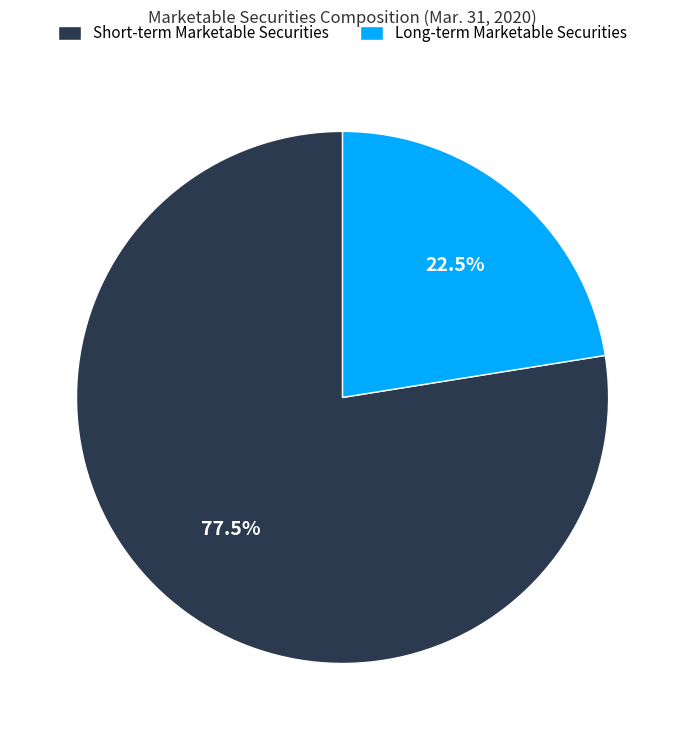

How many segments does this pie chart have?

2